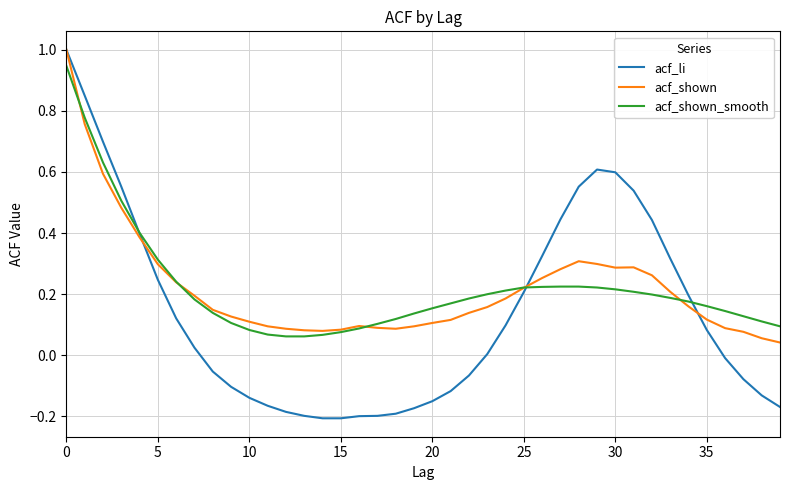

Which series has the largest range (max minus min)?

acf_li